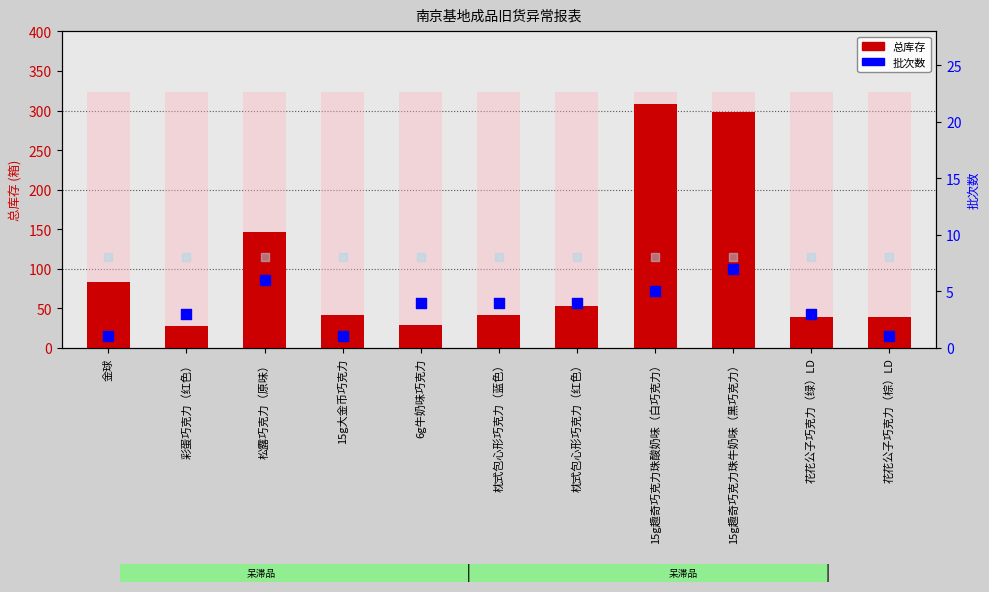

Is the value of 批次数 at 金球 greater than the value of 总库存 at 枕式包心形巧克力（红色）?

No